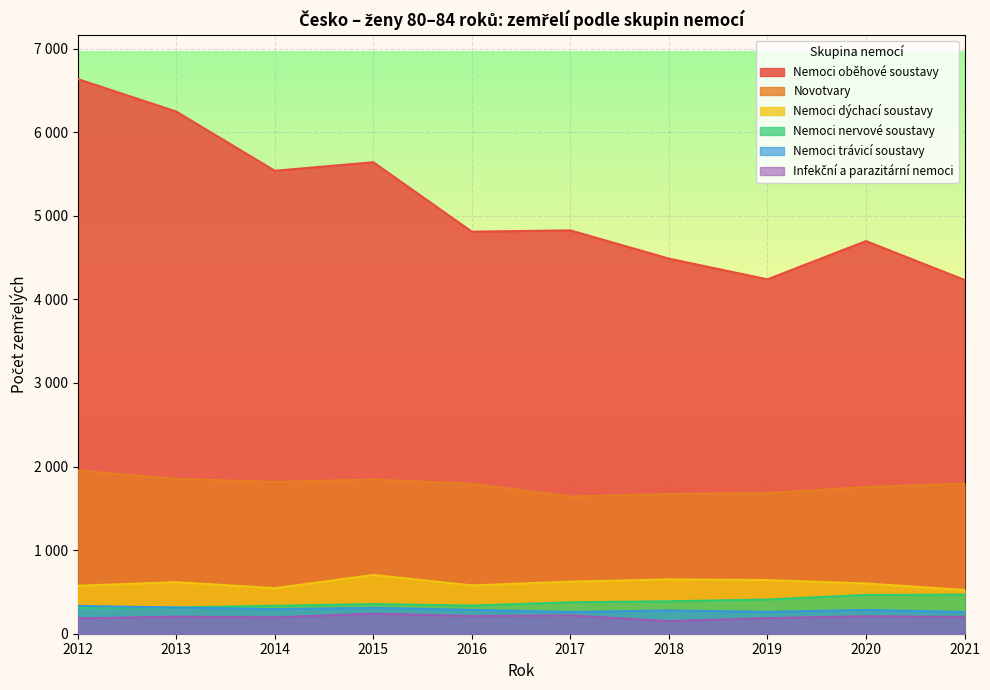

Reading right to left, transcribe all the data shown in this chart.

Nemoci oběhové soustavy: 2021=4232	2020=4697	2019=4239	2018=4487	2017=4825	2016=4809	2015=5640	2014=5538	2013=6246	2012=6635
Novotvary: 2021=1797	2020=1755	2019=1682	2018=1672	2017=1641	2016=1794	2015=1844	2014=1817	2013=1852	2012=1953
Nemoci dýchací soustavy: 2021=523	2020=601	2019=642	2018=650	2017=623	2016=578	2015=703	2014=545	2013=617	2012=574
Nemoci nervové soustavy: 2021=467	2020=464	2019=409	2018=388	2017=376	2016=337	2015=355	2014=334	2013=315	2012=309
Nemoci trávicí soustavy: 2021=260	2020=284	2019=262	2018=278	2017=260	2016=285	2015=309	2014=294	2013=313	2012=333
Infekční a parazitární nemoci: 2021=201	2020=209	2019=187	2018=151	2017=220	2016=212	2015=240	2014=196	2013=204	2012=184